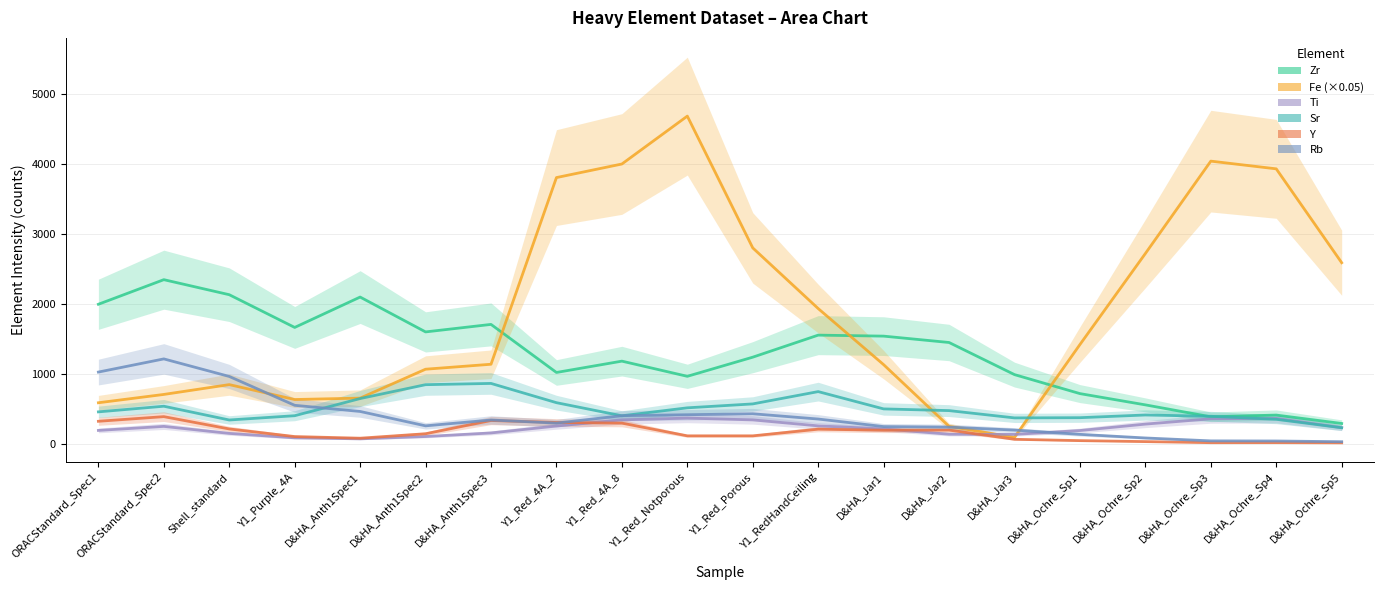

Is this an area chart (filled region under the line)?

No